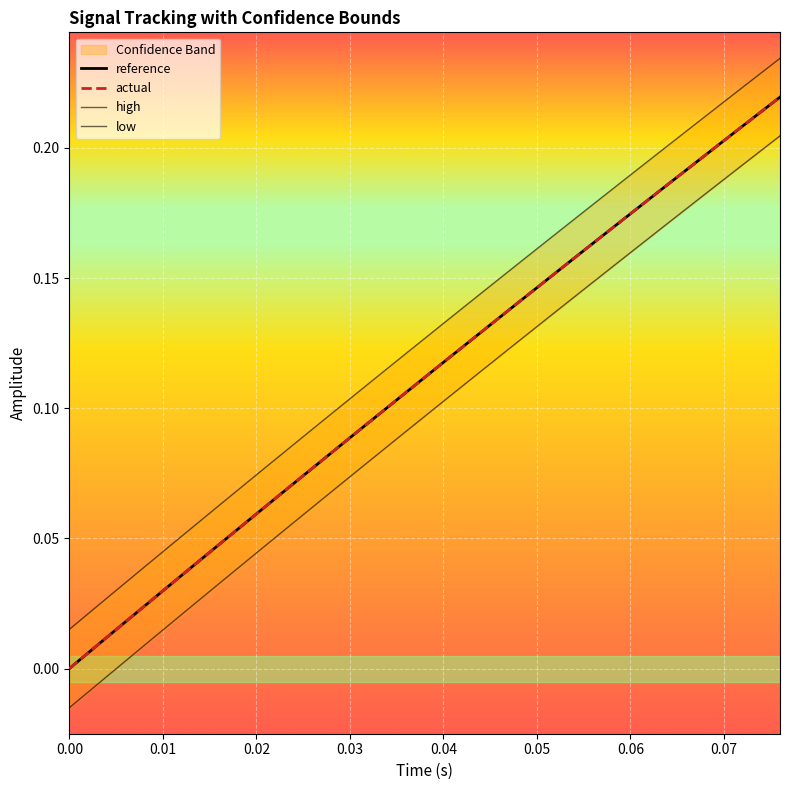

What is the average value of the low series?

0.1